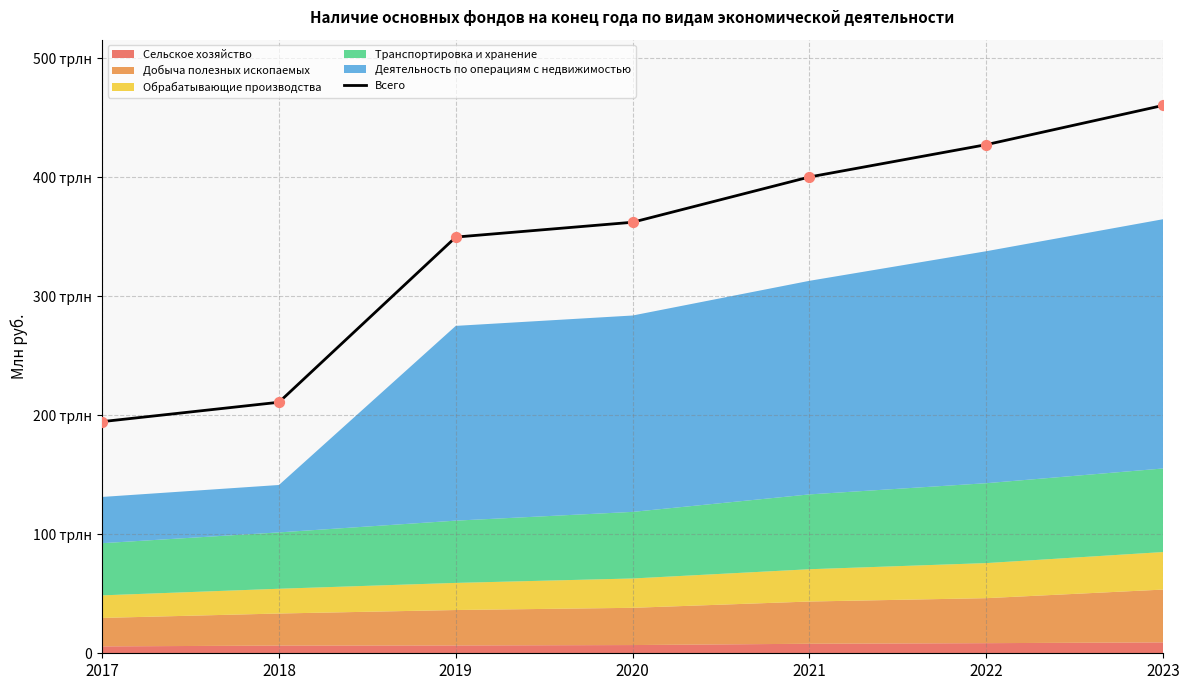

Which has a higher value, 2020 or 2018?

2020